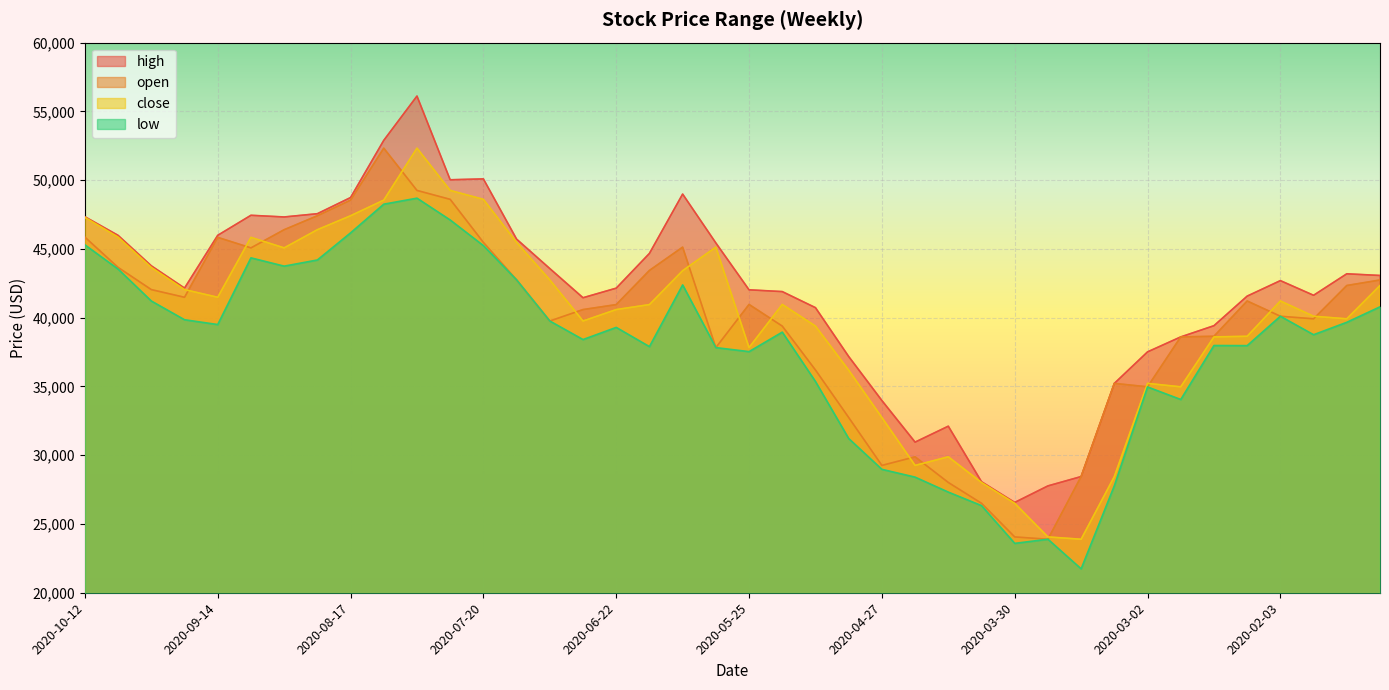

Does the chart display data point markers on the line(s)?

No